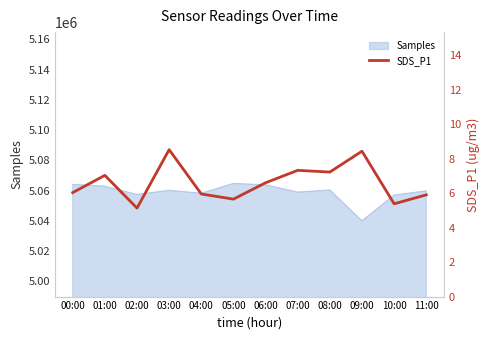

Which category has the lowest value in the Samples series?

09:00